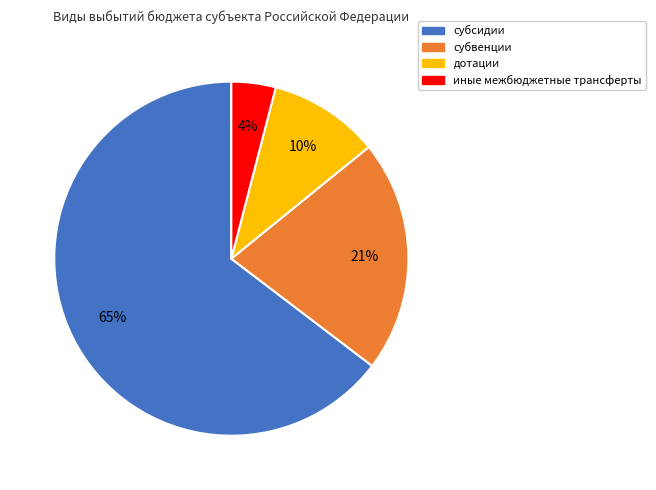

Rank the categories by value from highest to lowest.

субсидии, субвенции, дотации, иные межбюджетные трансферты